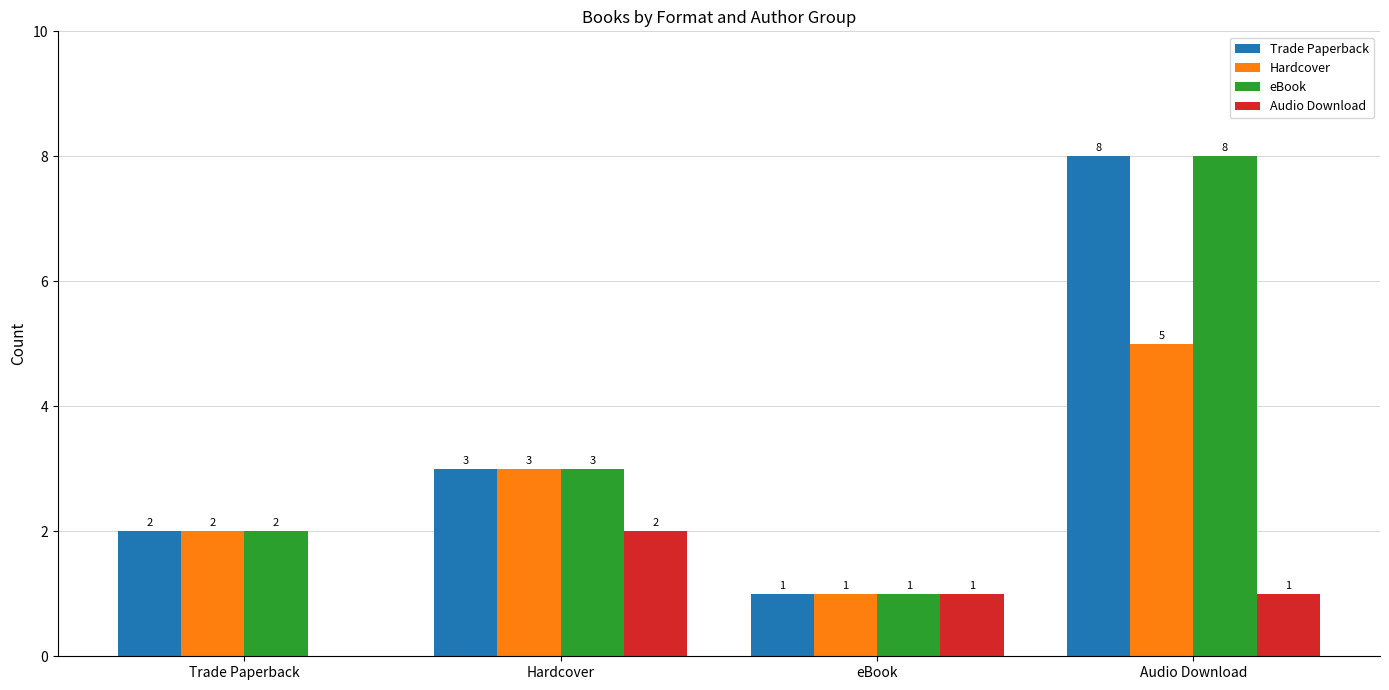

How many Trade Paperback values are between 2 and 8?

3